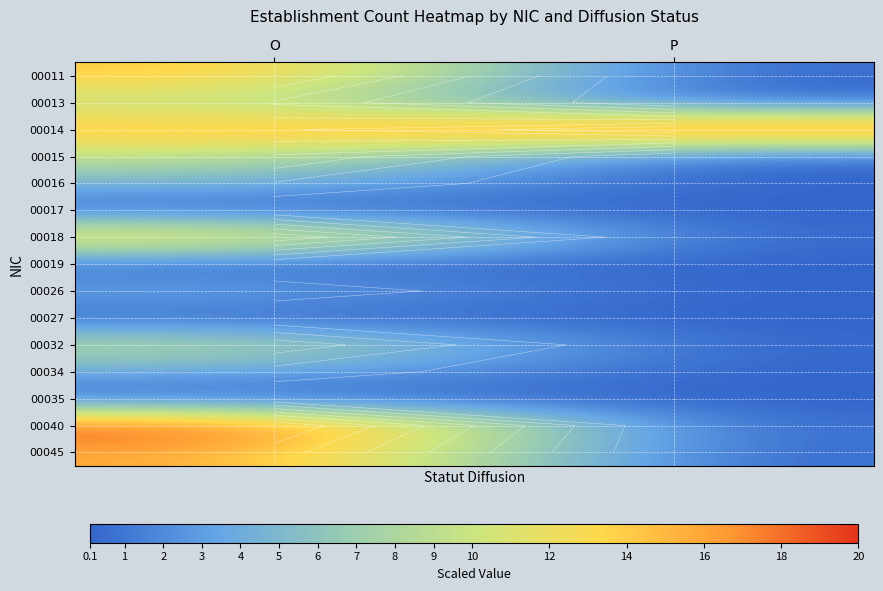

Rank the series by their maximum value, from highest to lowest.

00040, 00014, 00045, 00011, 00018, 00015, 00013, 00032, 00016, 00034, 00026, 00017, 00035, 00027, 00019